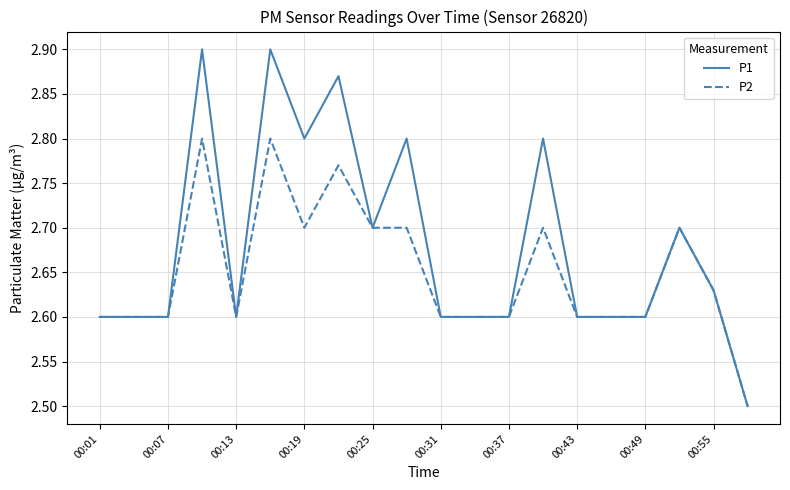

List the series in order of their overall mean, highest first.

P1, P2